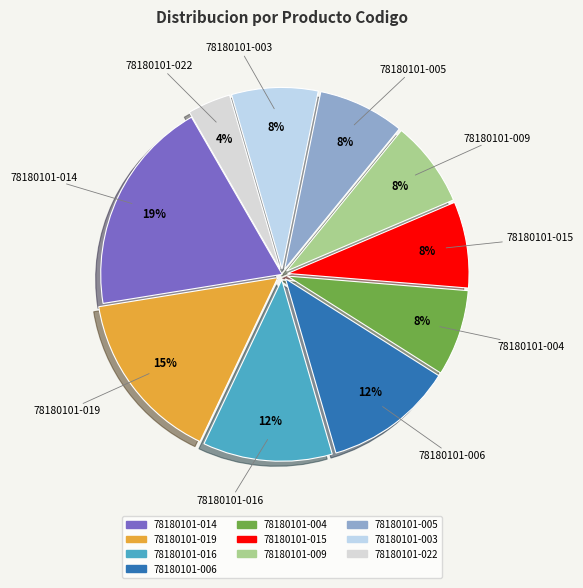

Does 78180101-009 account for over 50% of the chart?

No